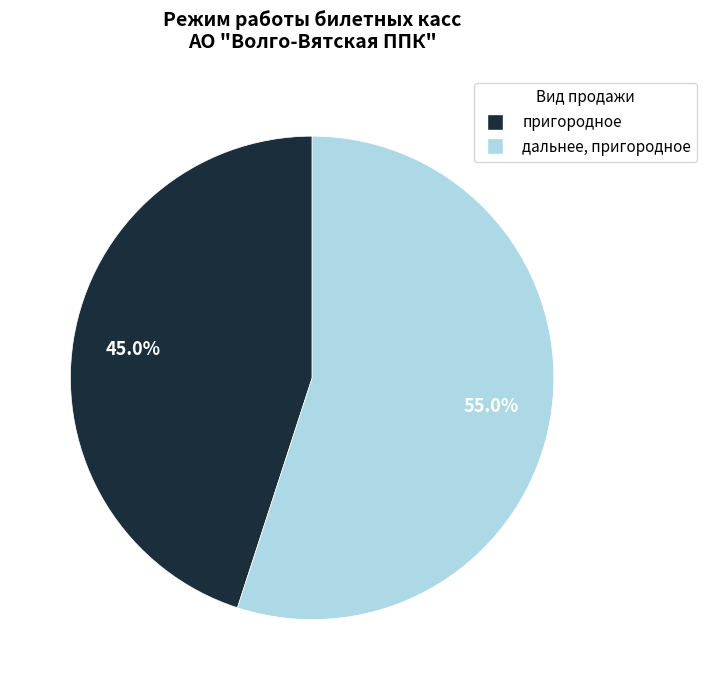

Is there any slice that represents more than half of the pie?

Yes